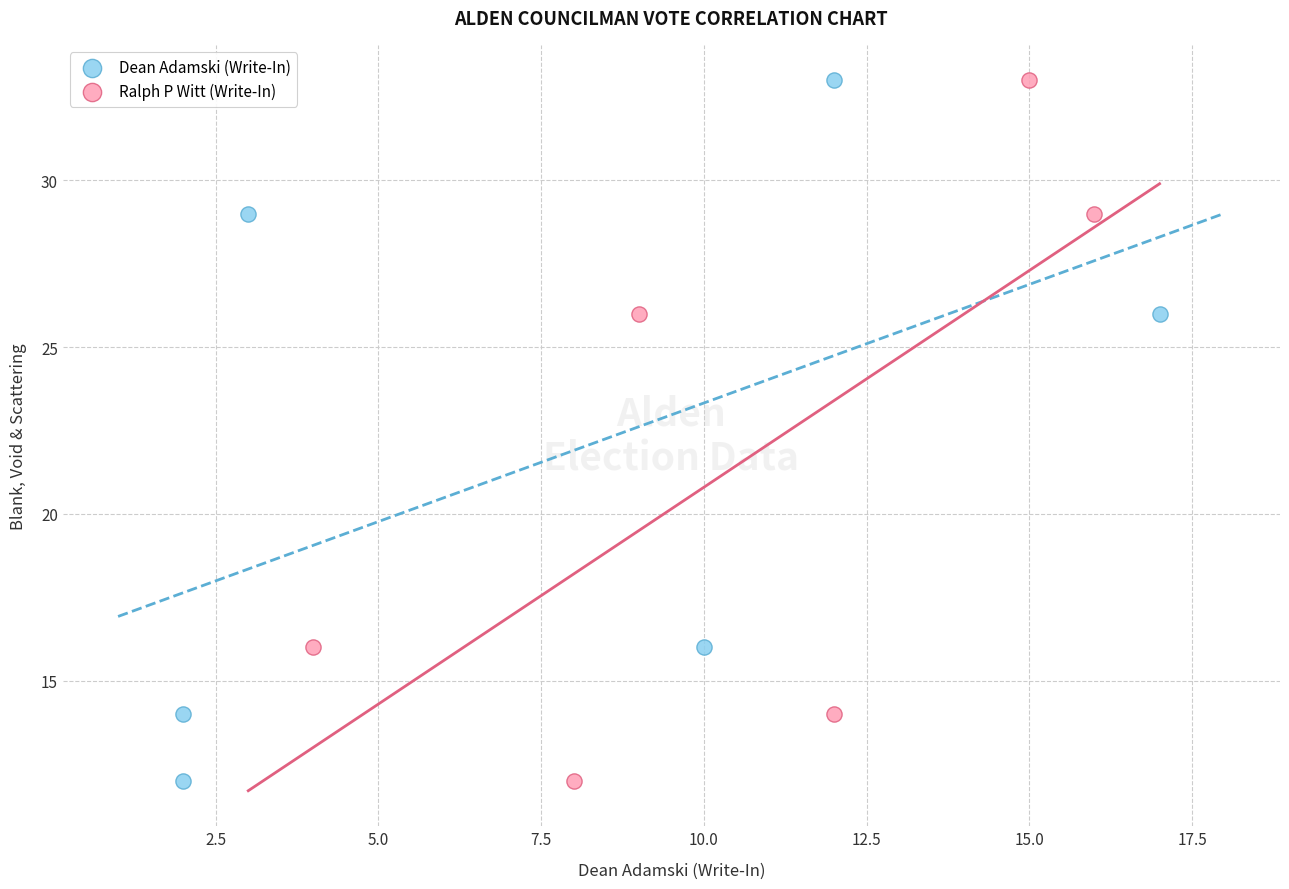

What are all the series names shown in the legend?

Dean Adamski (Write-In), Ralph P Witt (Write-In)